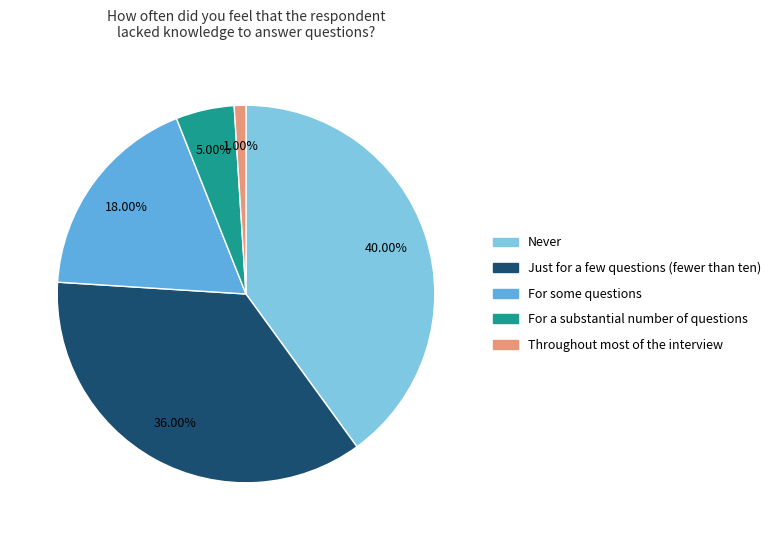

Which category has the smallest portion of the pie?

Throughout most of the interview